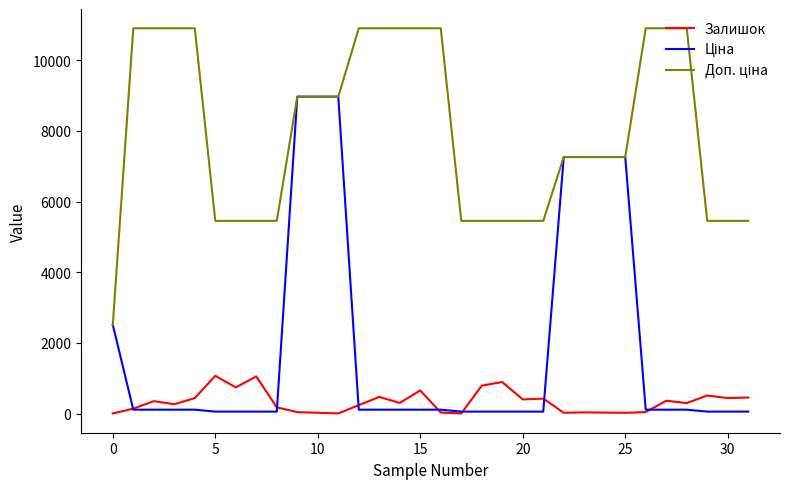

What is the maximum value shown in the chart?

10903.0